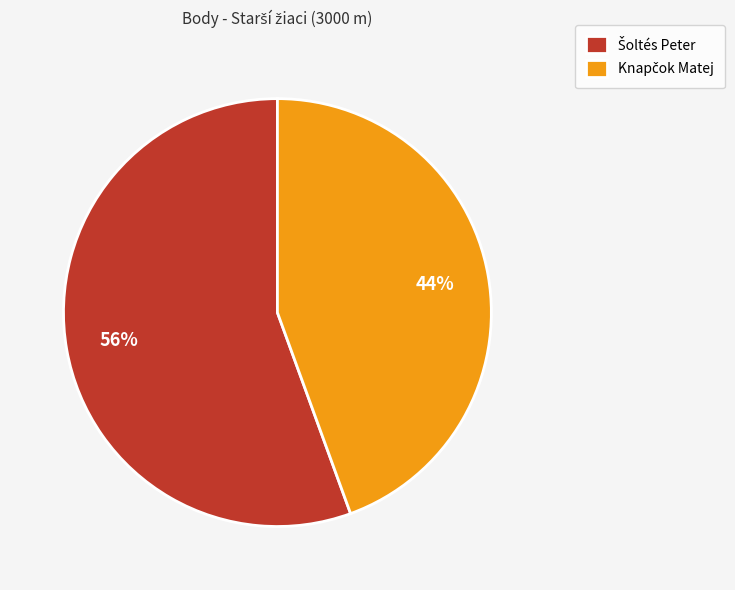

To the nearest percent, what is the average slice percentage?

50%